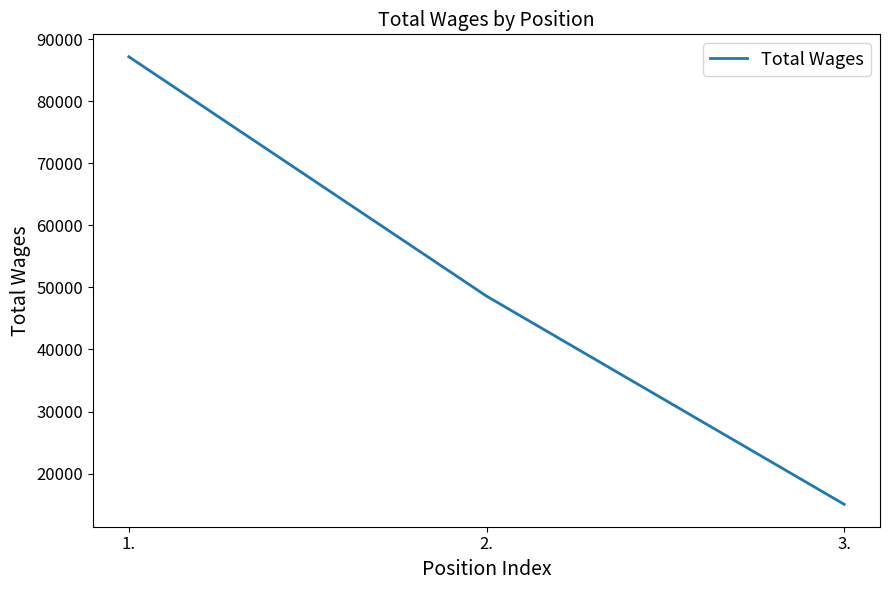

What is the sum of the values at 2. and 1.?

135782